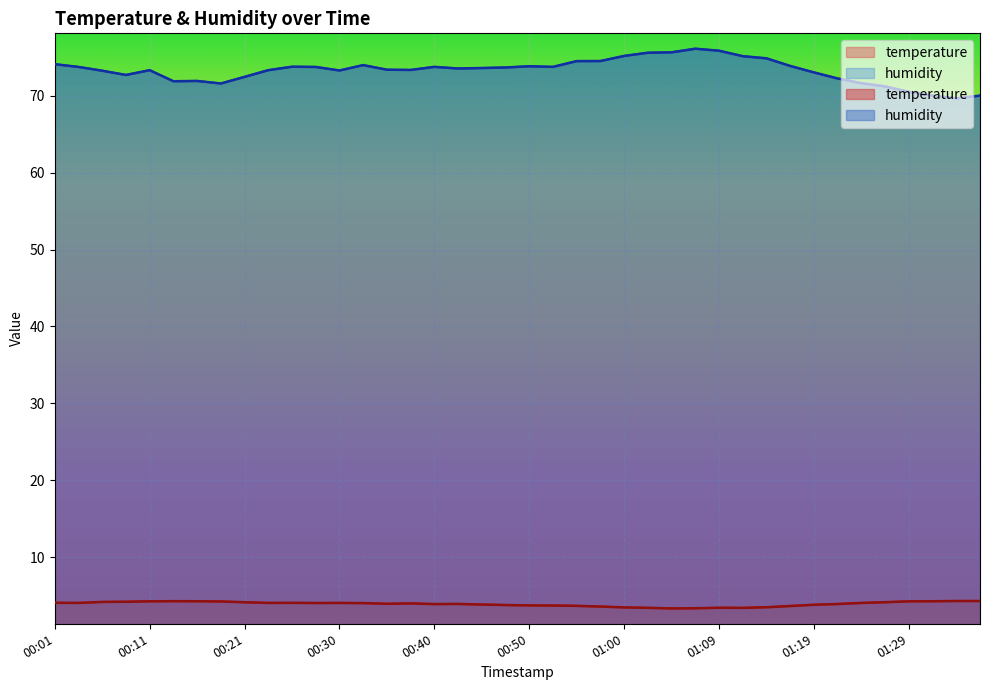

True or false: temperature and humidity intersect in this chart.

False